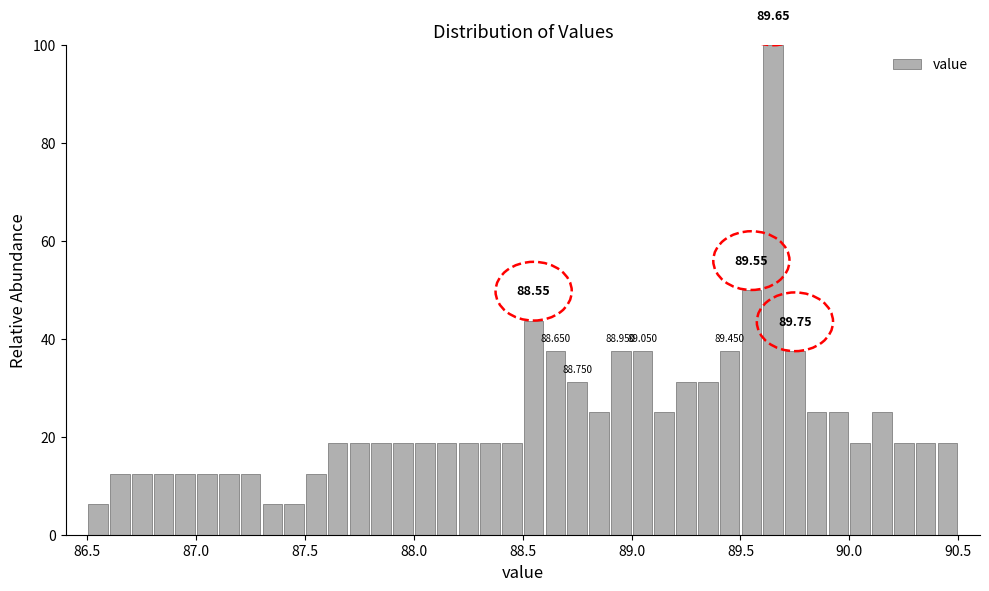

Read against the x-axis, roughly where is the centre of the tallest bar?

89.65